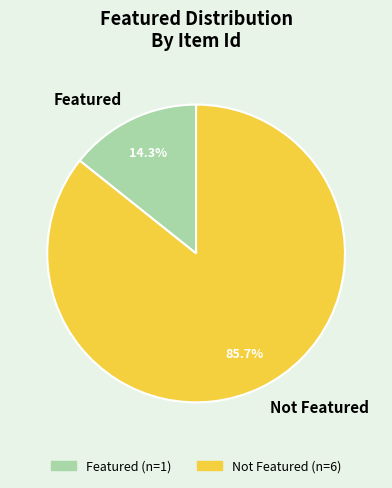

Is there a majority slice in this chart?

Yes